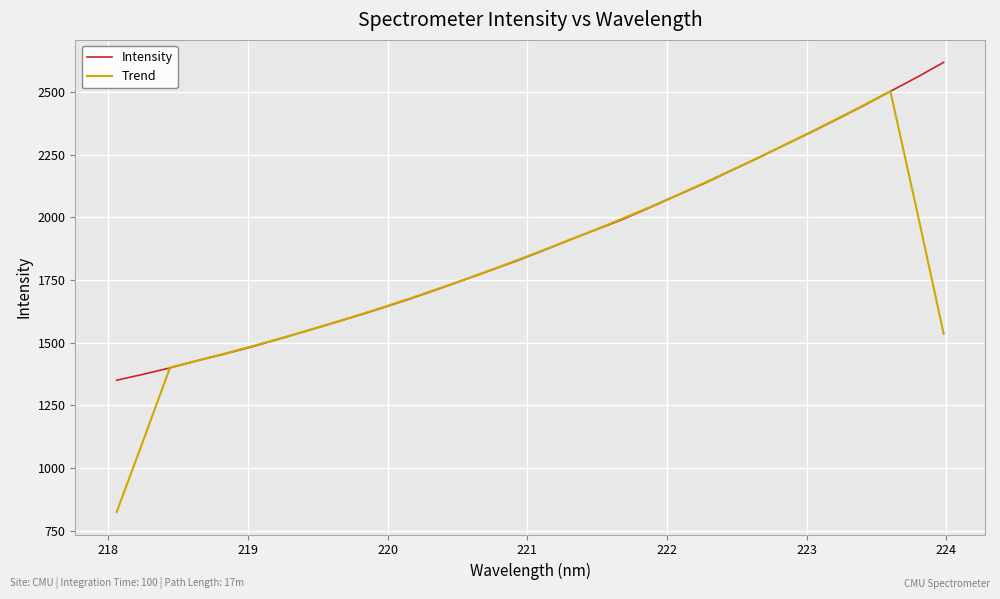

What is the minimum value for Trend?

824.9